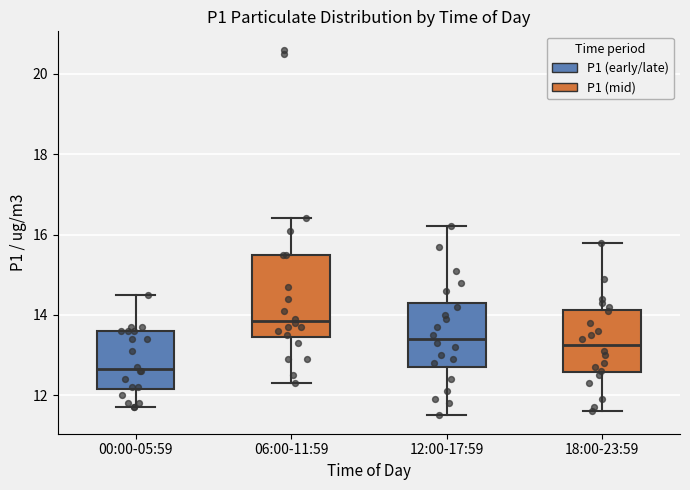

Reading left to right, transcribe this box plot: for each box, give where its median line is, the range the box spans, and where its two whiskers end, as read against the y-axis. The values are not printed on the chart, so give them approximately, as read against the axis.

00:00-05:59: median 12.6, box 12.2 to 13.6, whiskers 11.8 to 14.6
06:00-11:59: median 13.8, box 13.4 to 15.6, whiskers 12.4 to 16.4
12:00-17:59: median 13.4, box 12.8 to 14.4, whiskers 11.6 to 16.2
18:00-23:59: median 13.2, box 12.6 to 14.2, whiskers 11.6 to 15.8